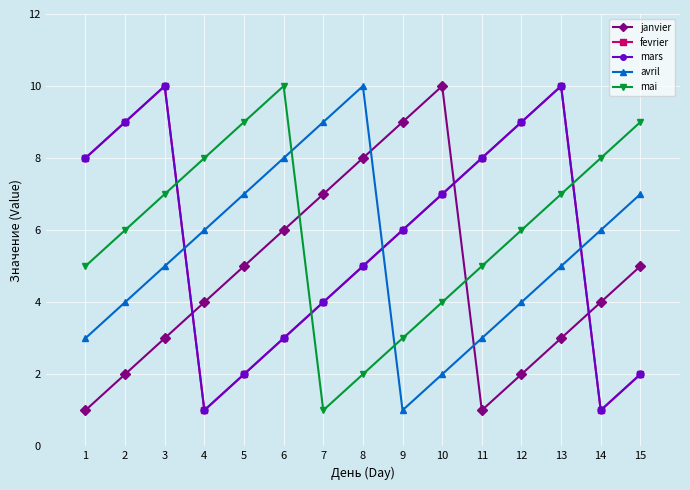

What is the sum of all mars values?

85